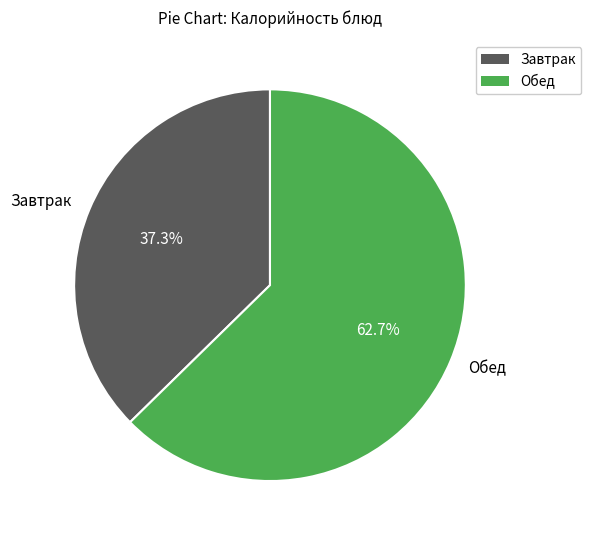

Approximately how many times larger is the value at Обед compared to Завтрак?

1.7